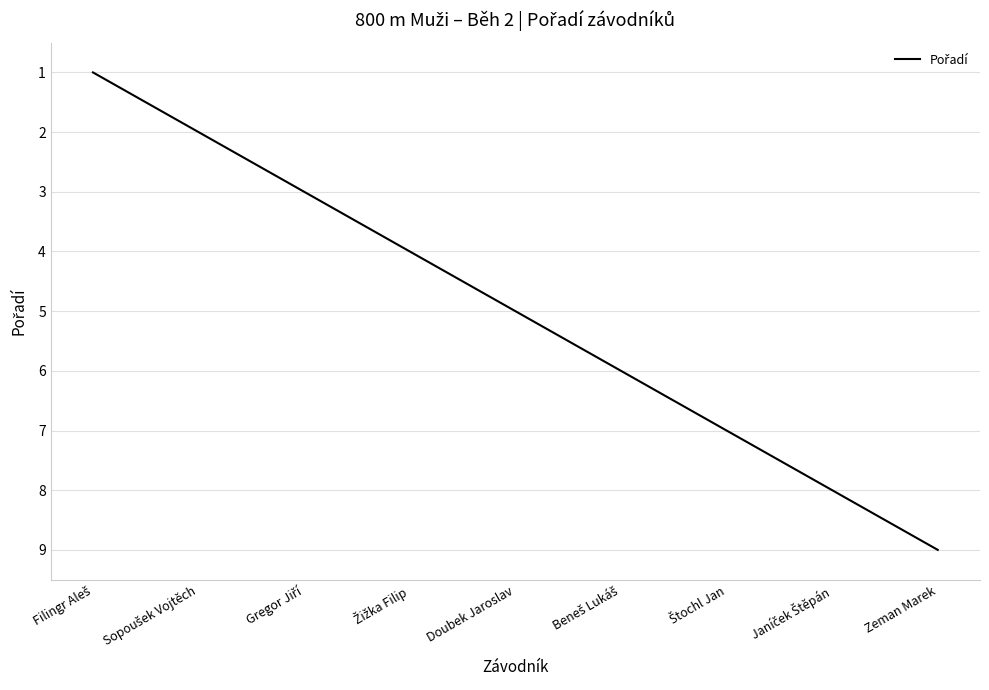

The chart shows a value of 9 at Zeman Marek. True or false?

True